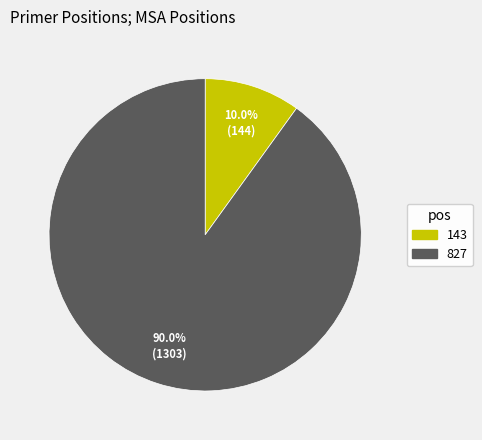

Rank the categories by value from lowest to highest.

143, 827